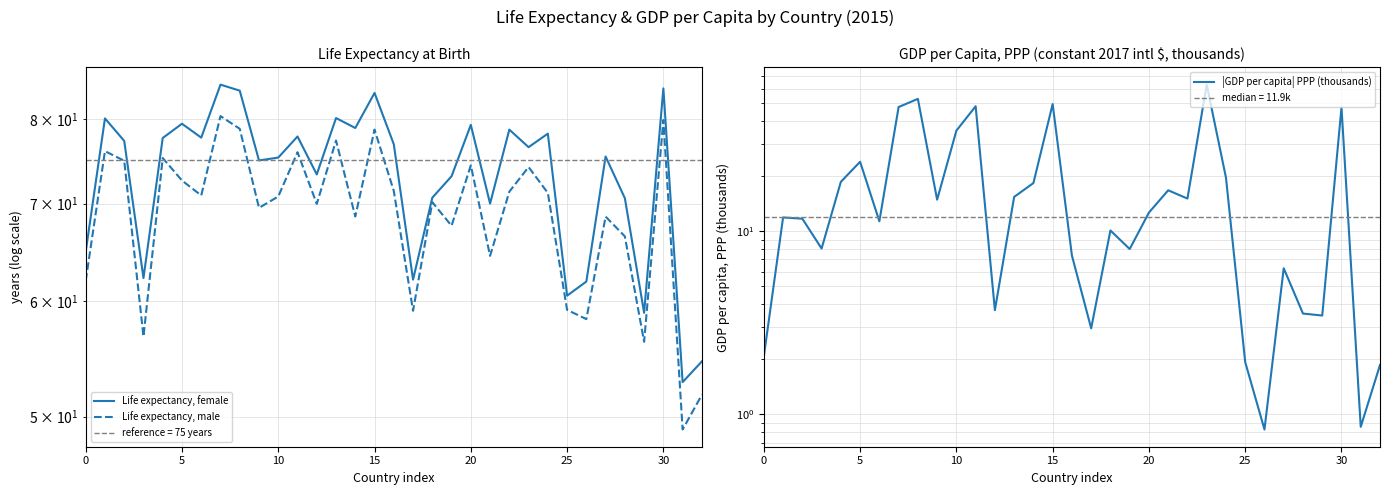

Count the number of categories in the chart.

33